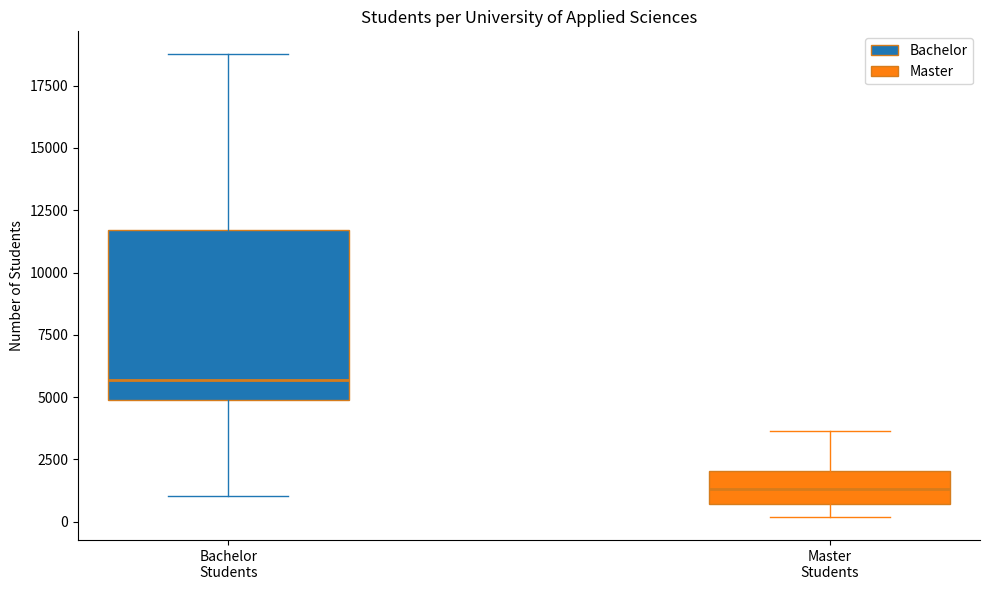

Where does the median line of the box for Bachelor Students sit on the y-axis? The values are not printed on the chart, so give them approximately, as read against the axis.

5500